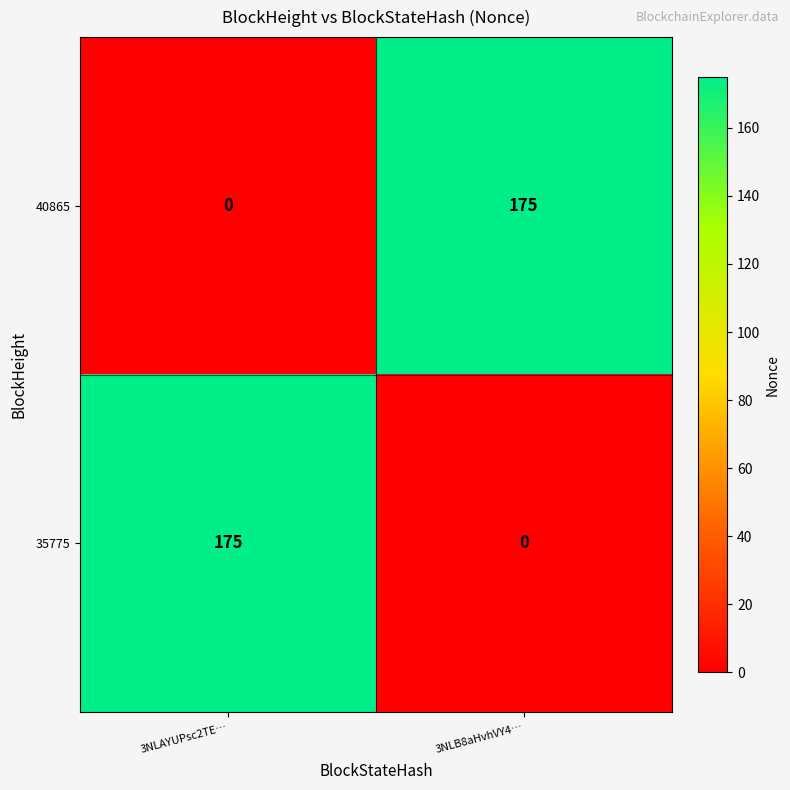

How many data points in 40865 are less than 175?

1